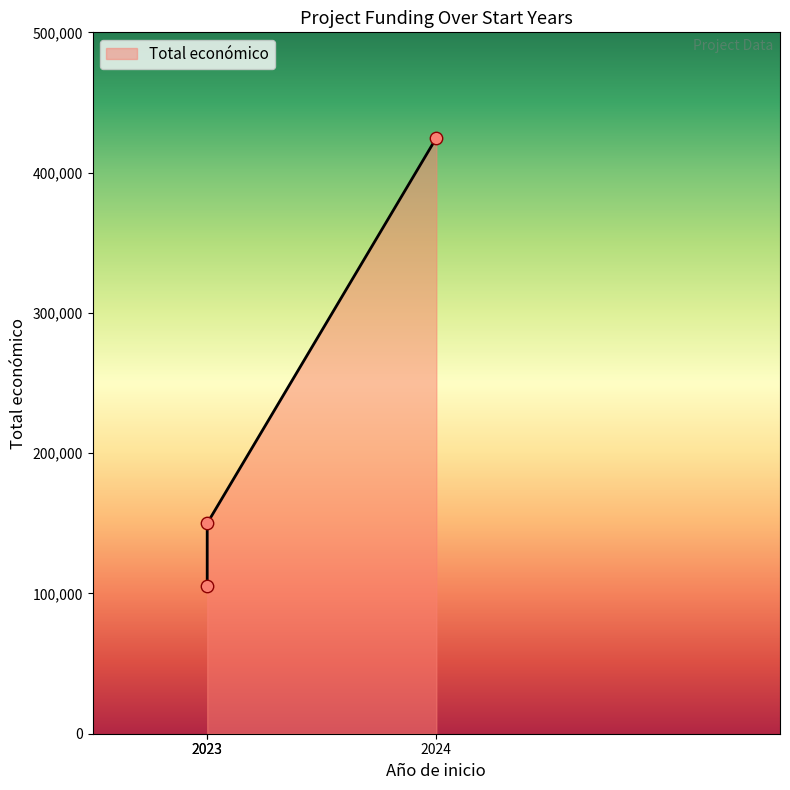

What is the change in value from 2023 to 2023?

+44484